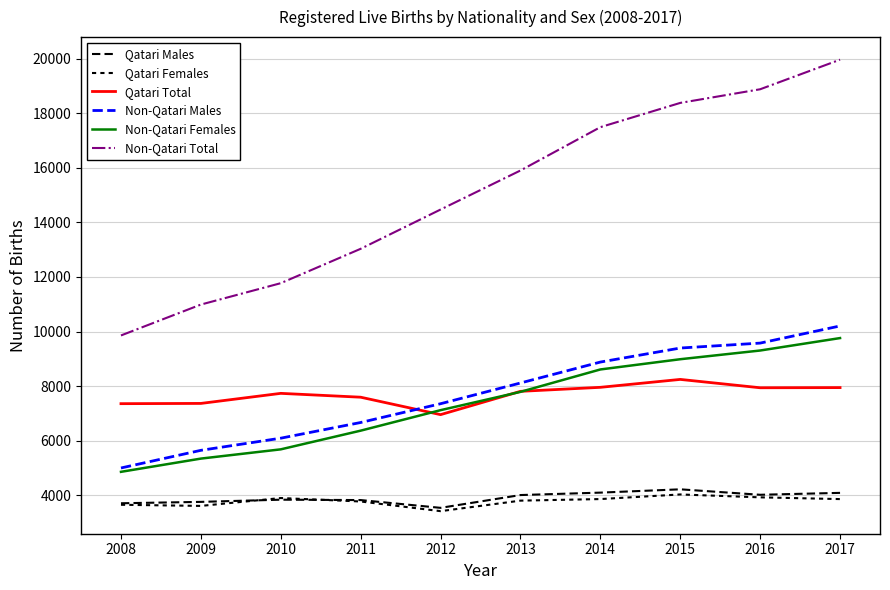

True or false: Non-Qatari Males and Non-Qatari Total cross at least once.

False